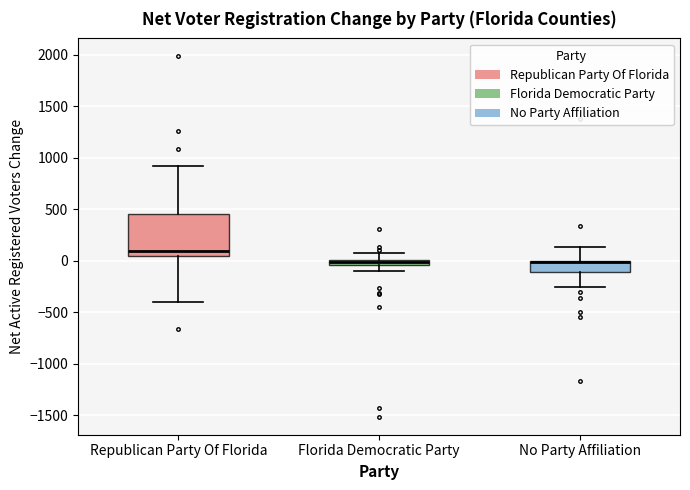

Comparing the boxes themselves (not the whiskers), which one is the tallest?

Republican Party Of Florida